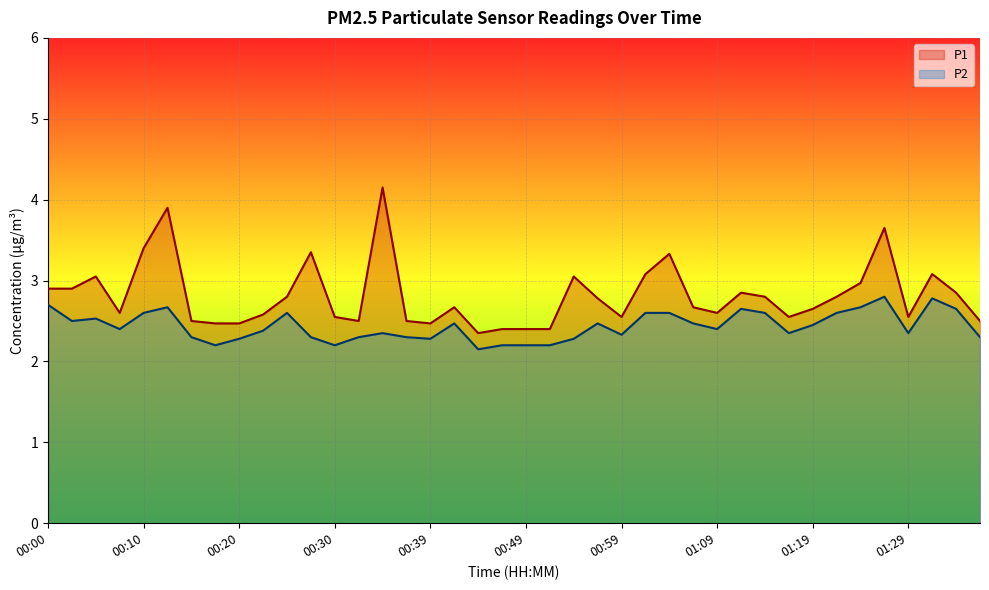

What is the average value of the P1 series?

2.8